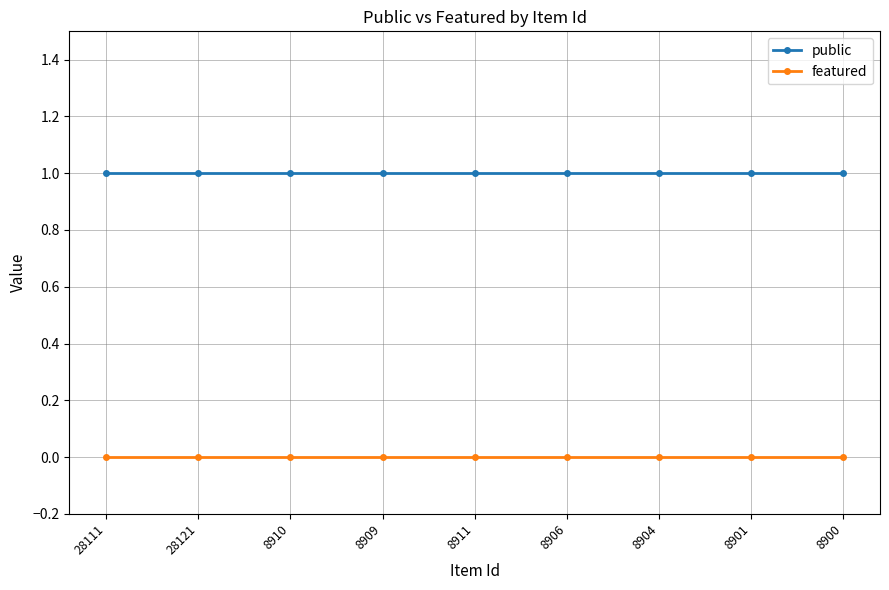

Rank the series at 28111 from highest to lowest value.

public, featured